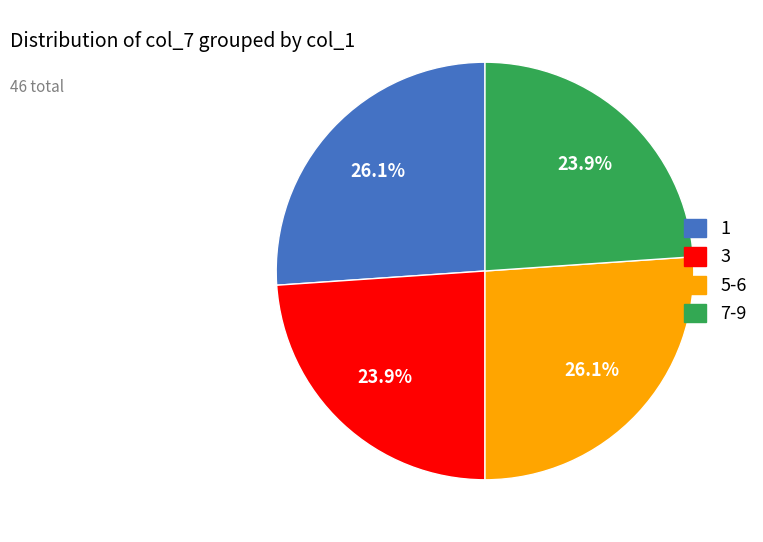

How many segments does this pie chart have?

4